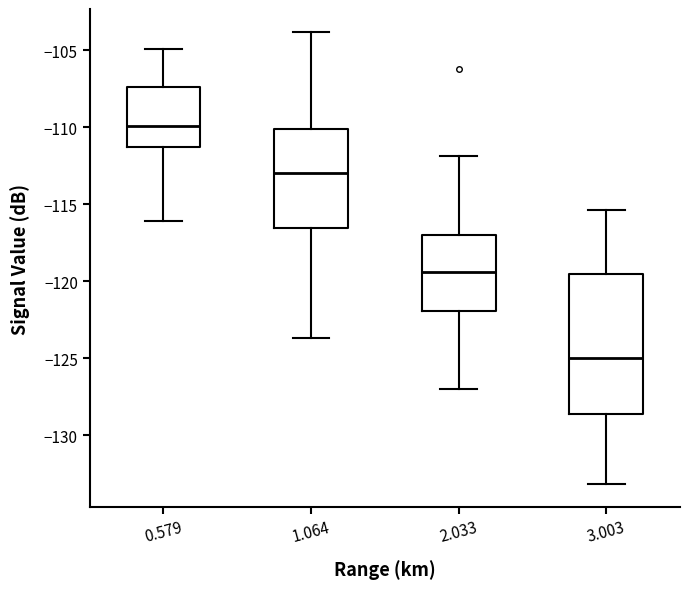

Where does the upper whisker of the box at x = 2.033 end on the y-axis? The values are not printed on the chart, so give them approximately, as read against the axis.

-112.0